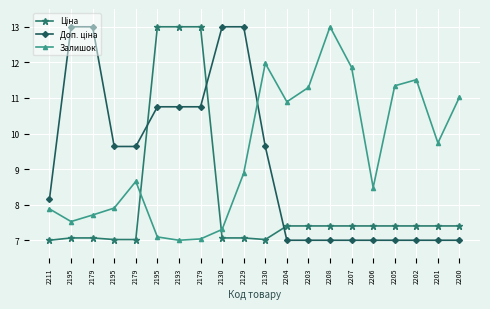

Reading left to right, what are all the values shown in this chart?

Ціна: 7.0	7.1	7.1	7.0	7.0	13.0	13.0	13.0	7.1	7.1	7.0	7.4	7.4	7.4	7.4	7.4	7.4	7.4	7.4	7.4
Доп. ціна: 8.2	13.0	13.0	9.6	9.6	10.8	10.8	10.8	13.0	13.0	9.6	7.0	7.0	7.0	7.0	7.0	7.0	7.0	7.0	7.0
Залишок: 7.9	7.5	7.7	7.9	8.7	7.1	7.0	7.0	7.3	8.9	12.0	10.9	11.3	13.0	11.9	8.5	11.3	11.5	9.7	11.0